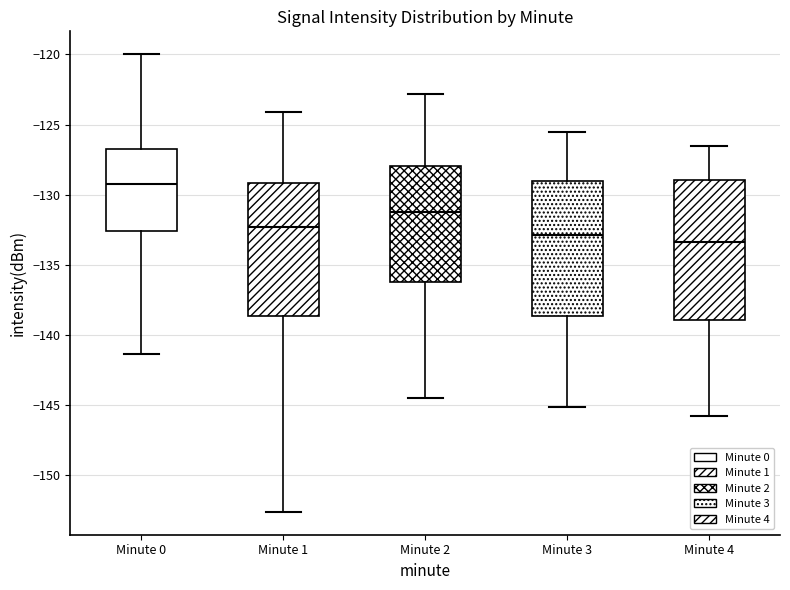

Reading left to right, read every box against the y-axis: the position of its median line, the range the box covers, and the ends of its whiskers. The values are not printed on the chart, so give them approximately, as read against the axis.

Minute 0: median -129.5, box -132.5 to -126.5, whiskers -141.5 to -120.0
Minute 1: median -132.5, box -138.5 to -129.0, whiskers -152.5 to -124.0
Minute 2: median -131.0, box -136.0 to -128.0, whiskers -144.5 to -123.0
Minute 3: median -133.0, box -138.5 to -129.0, whiskers -145.0 to -125.5
Minute 4: median -133.5, box -139.0 to -129.0, whiskers -146.0 to -126.5